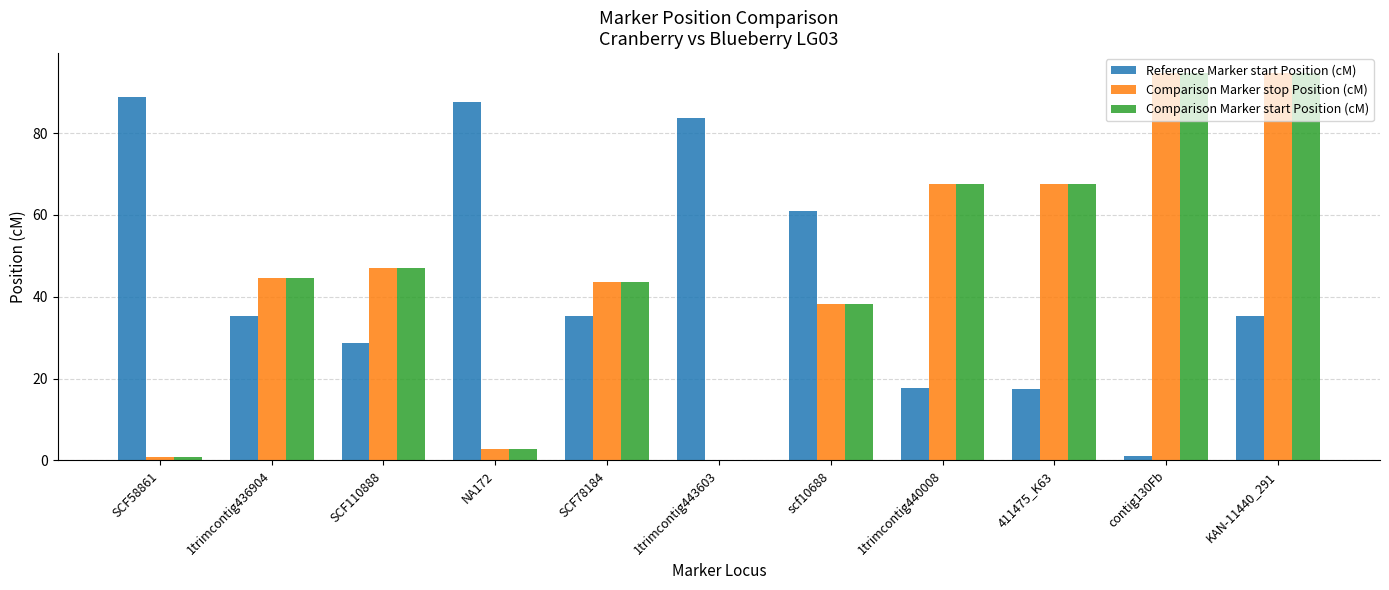

What is the total value across all series at 1trimcontig436904?

124.5